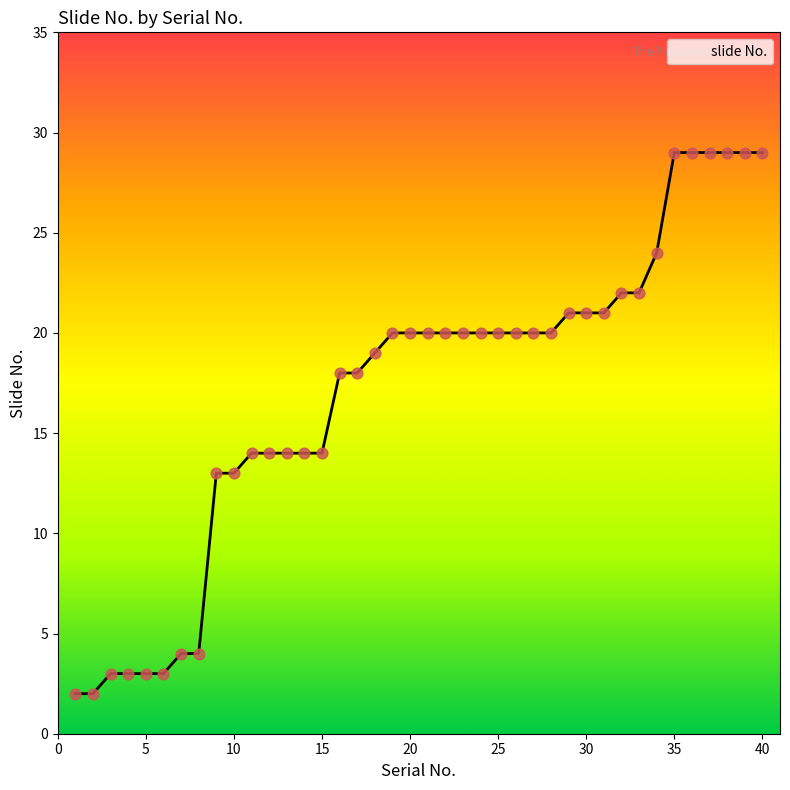

What is the difference between the maximum and minimum values?

27